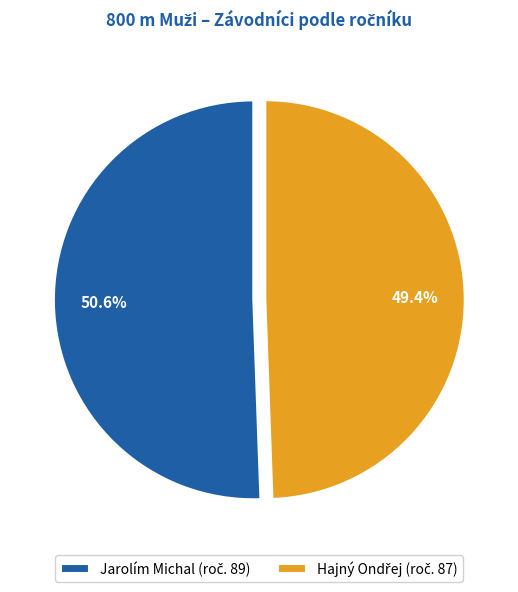

Count the number of slices in the pie.

2